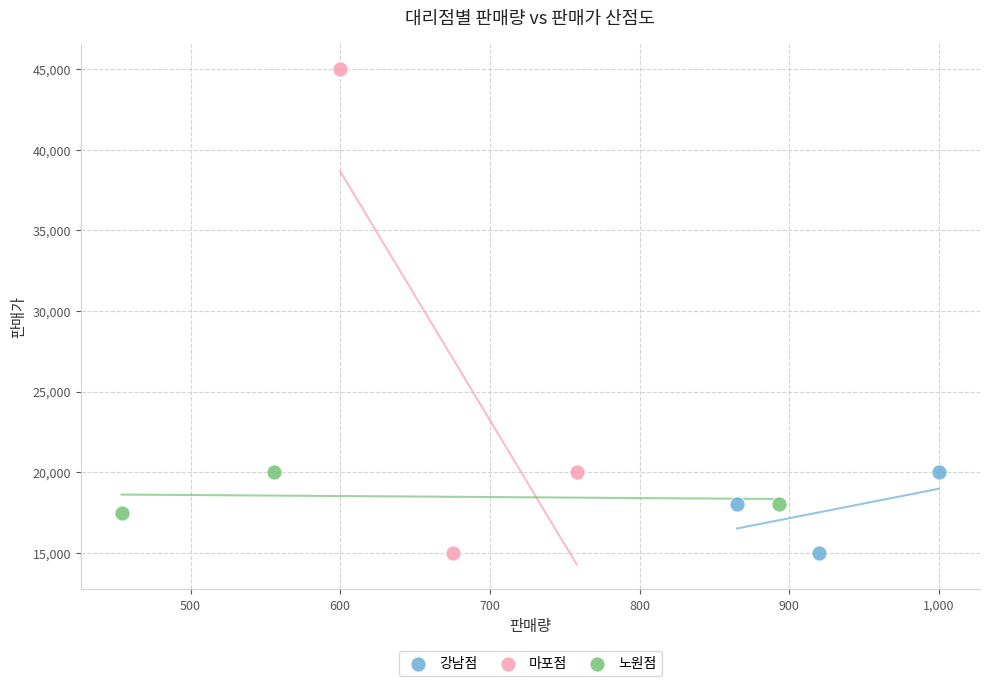

Which series reaches the maximum Y coordinate?

마포점